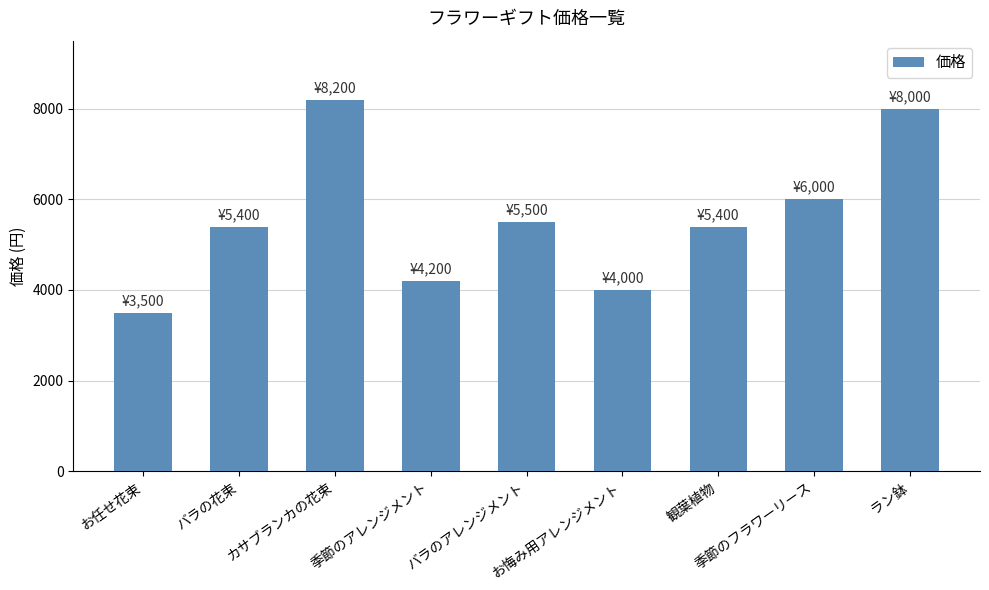

What is the minimum value shown in the chart?

3500